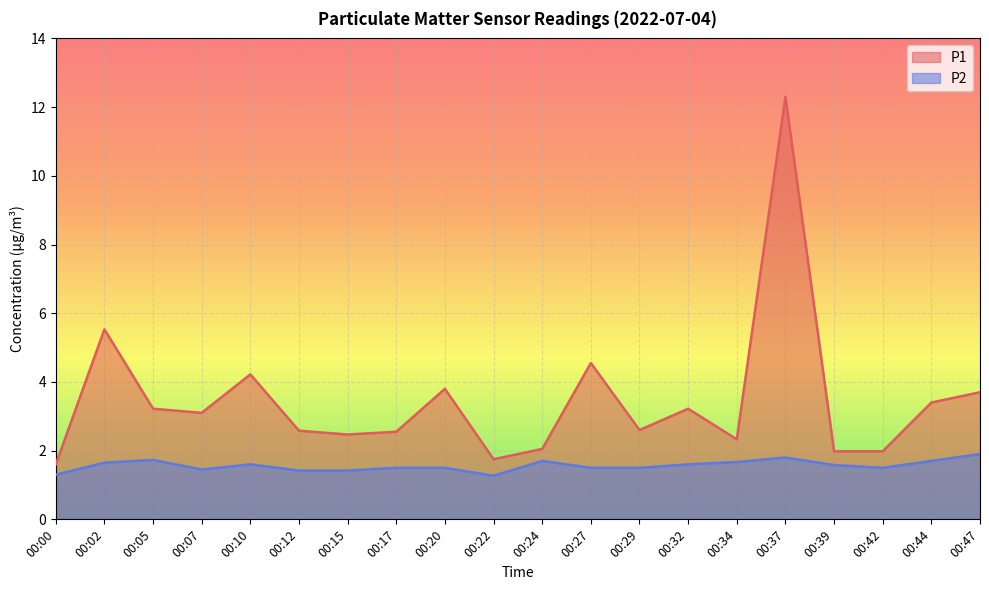

How many lines are shown in the chart?

2